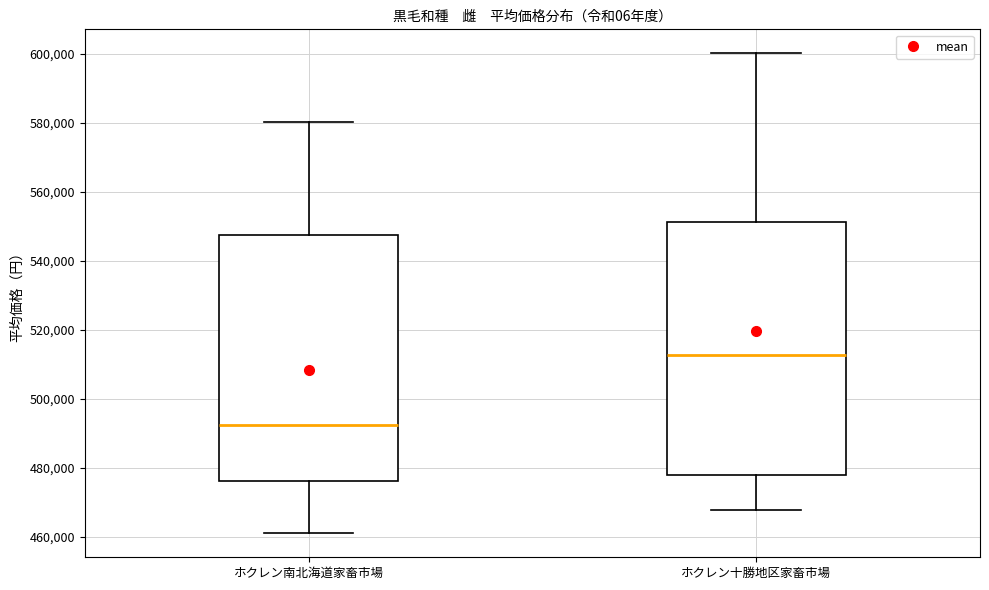

Reading left to right, read every box against the y-axis: the position of its median line, the range the box covers, and the ends of its whiskers. The values are not printed on the chart, so give them approximately, as read against the axis.

ホクレン南北海道家畜市場: median 492000, box 476000 to 548000, whiskers 462000 to 580000
ホクレン十勝地区家畜市場: median 512000, box 478000 to 552000, whiskers 468000 to 600000